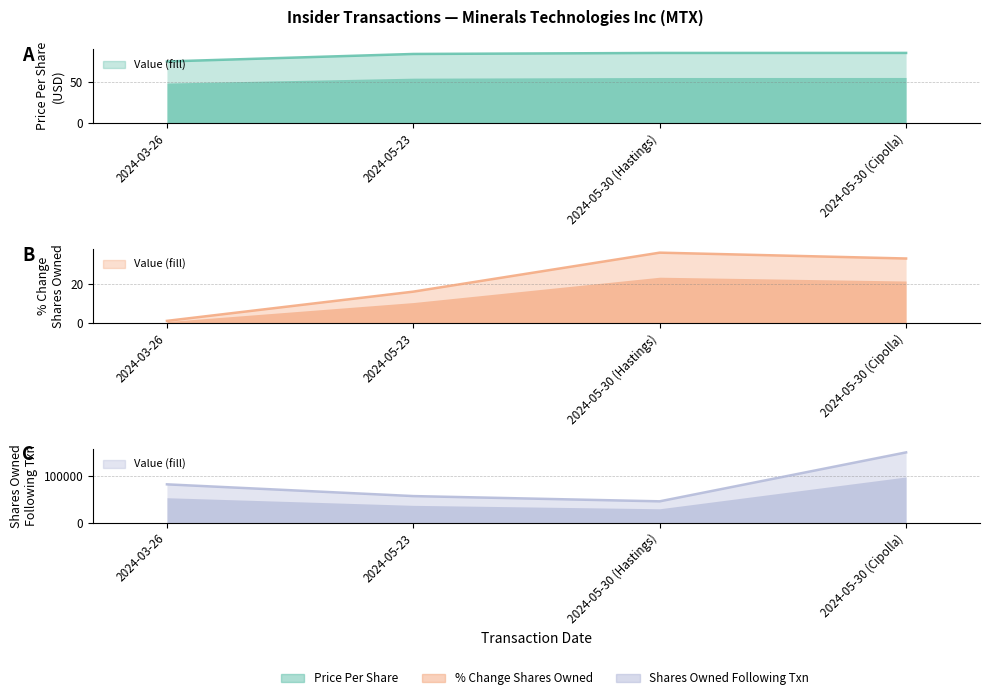

The transactionPricePerShare series shows 84.4 at 2024-05-30 (Cipolla). True or false?

True